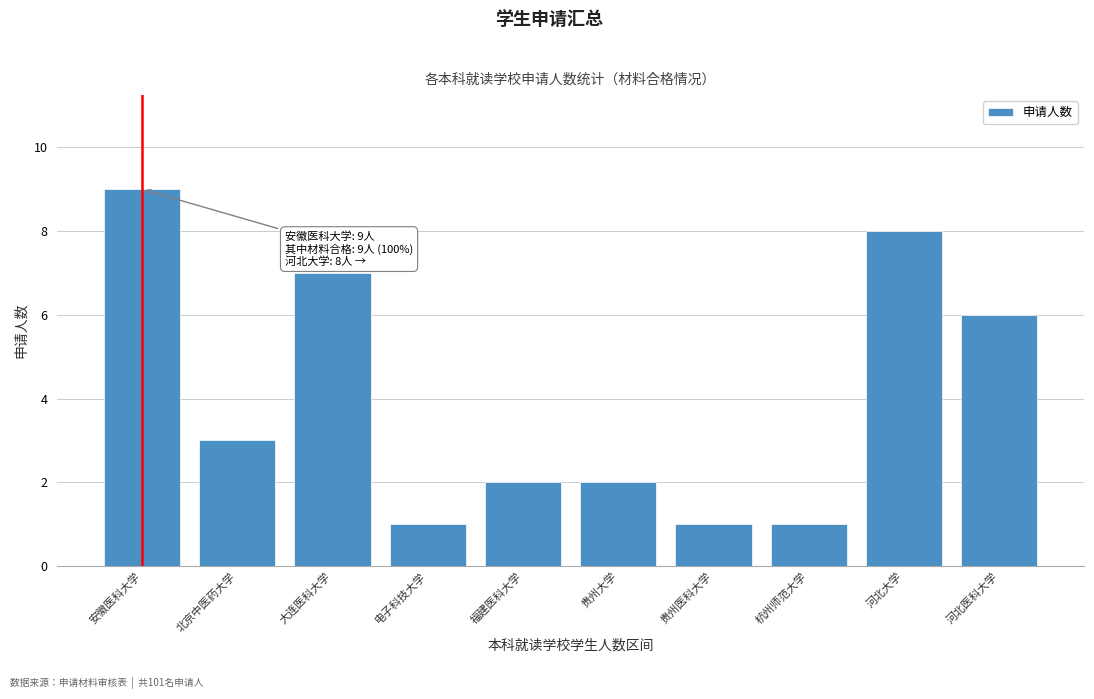

Reading left to right, extract all data points from this chart.

9	3	7	1	2	2	1	1	8	6